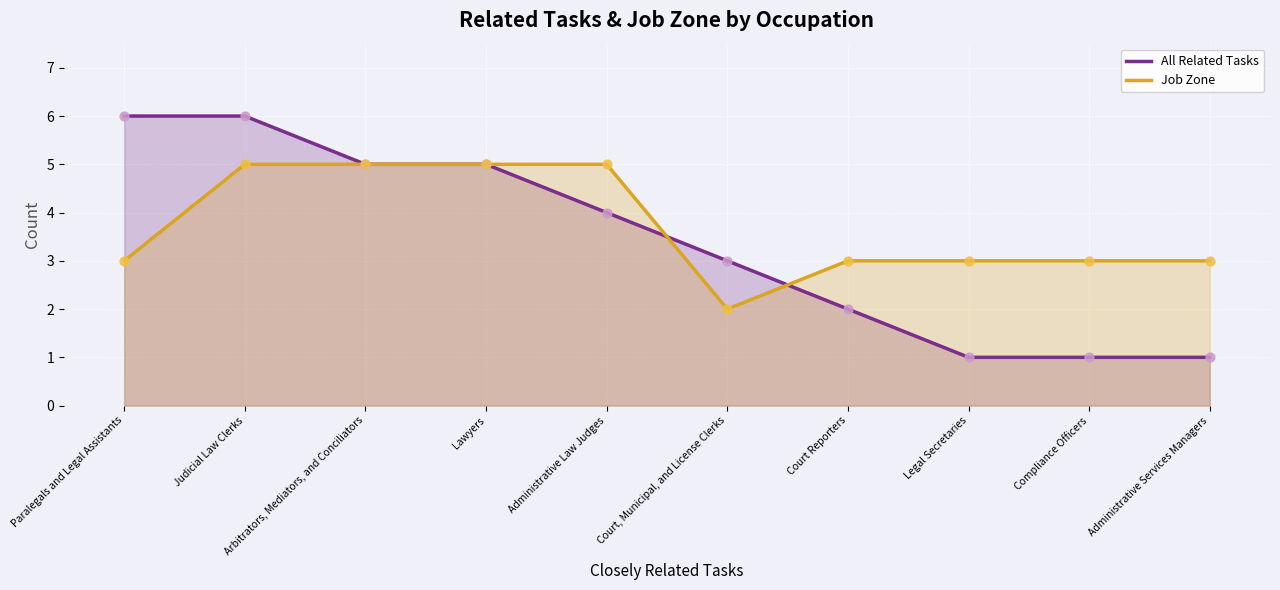

Which series contains the highest Y value?

All Related Tasks